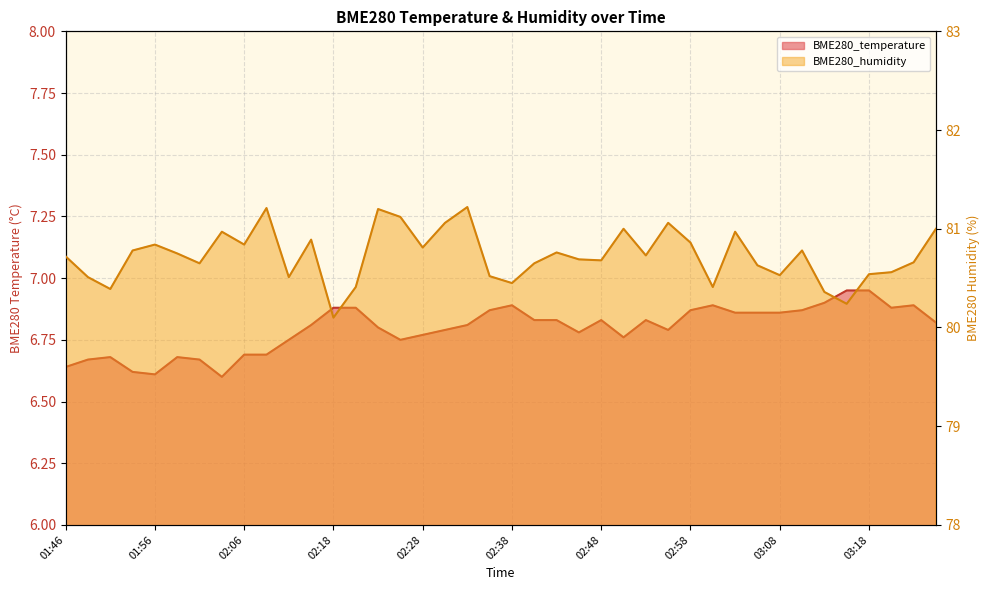

The value of BME280_humidity at 02:03 is 81.0. True or false?

True